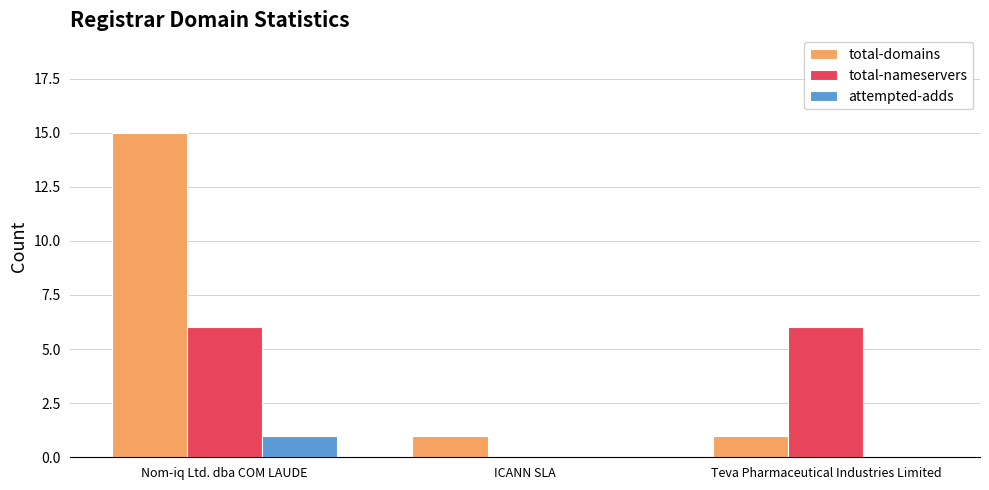

What is the sum of all total-domains values?

17